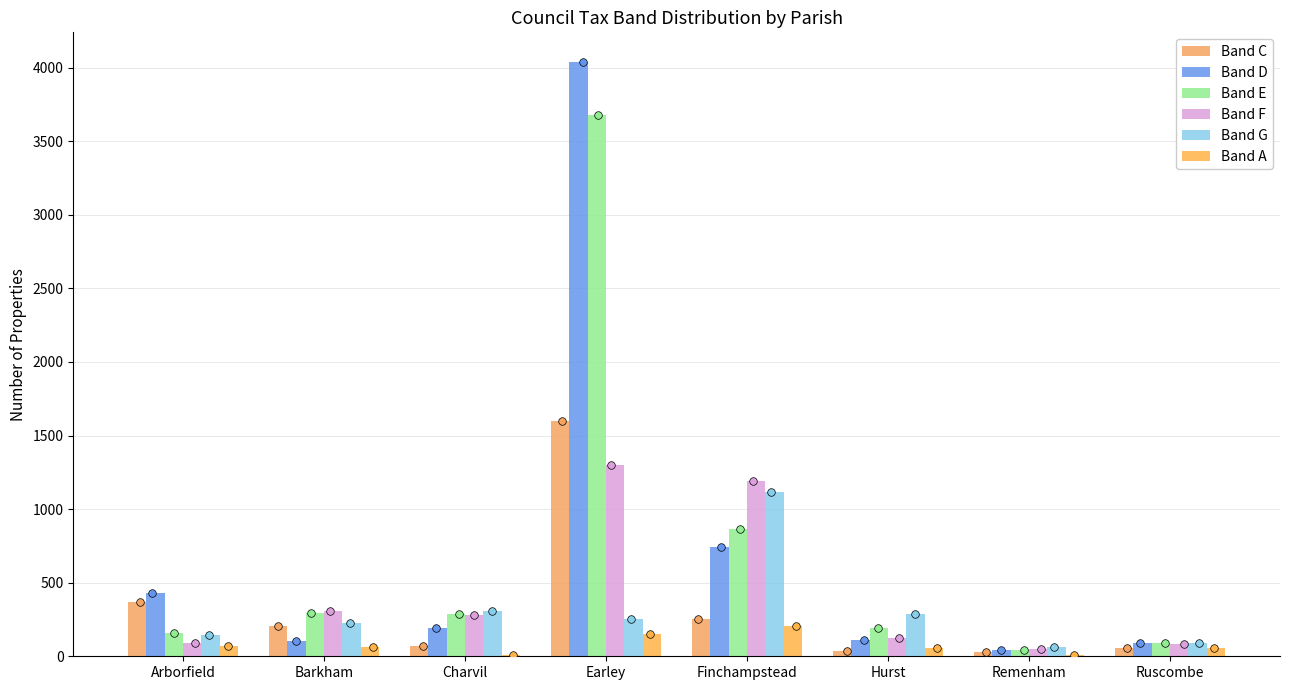

Which series has the widest spread of Y values?

Band D